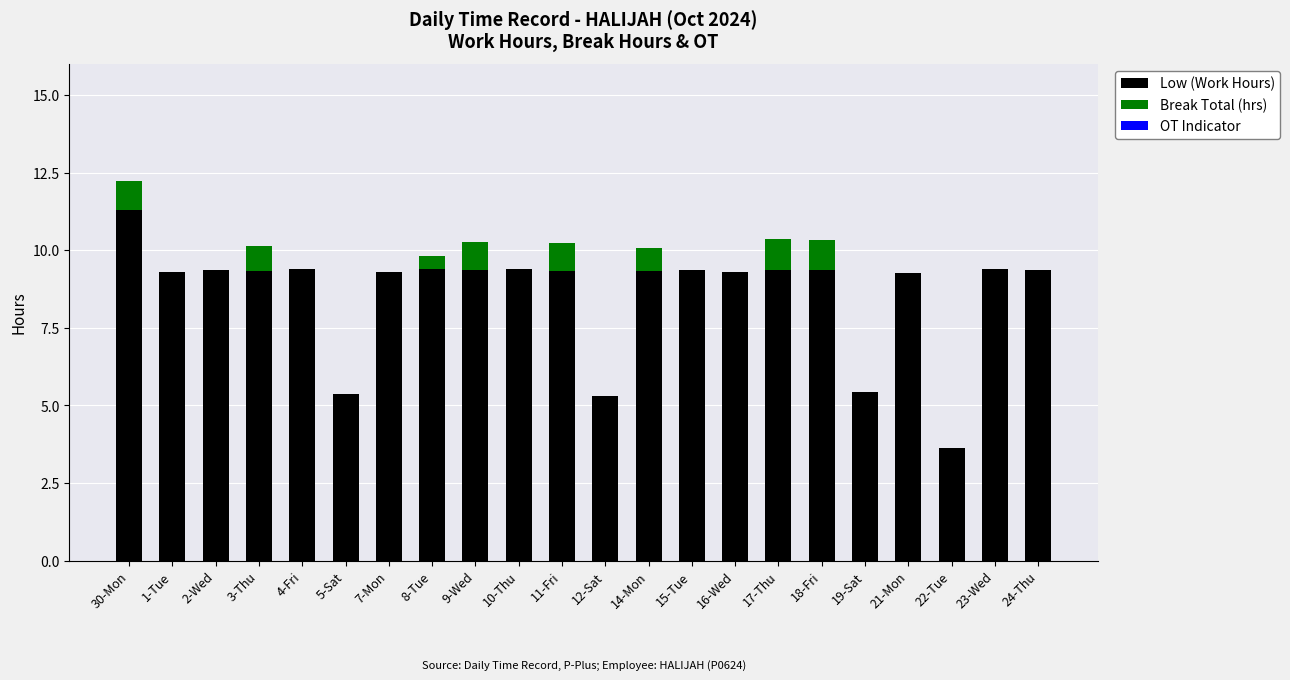

Count the number of categories in the chart.

22